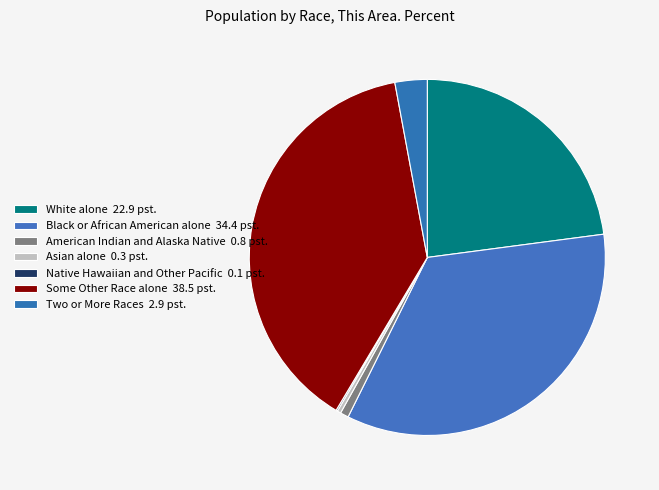

Between Asian alone and Some Other Race alone, which is larger?

Some Other Race alone